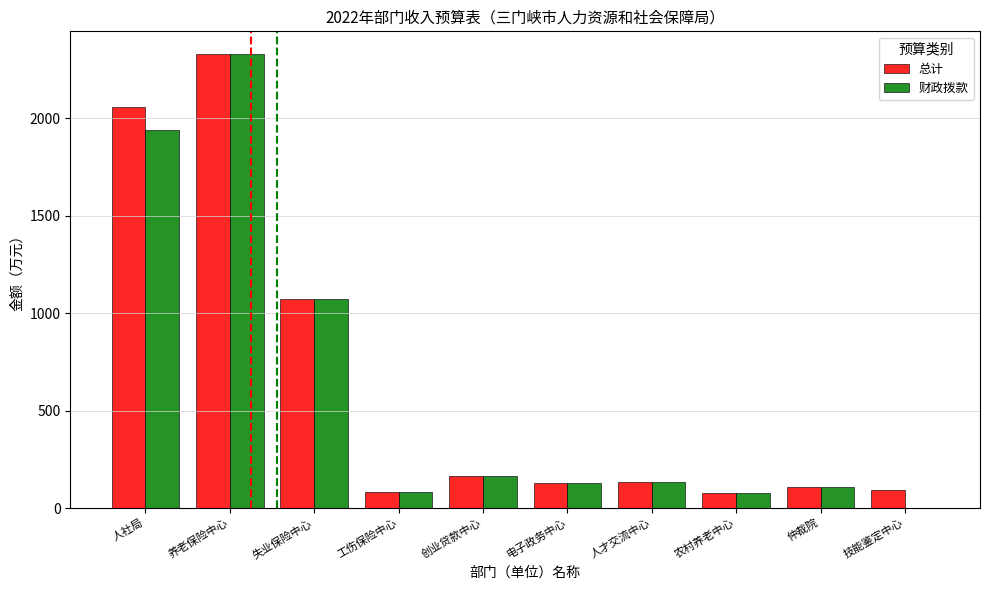

What value does the 财政拨款 series have at 工伤保险中心?

82.8